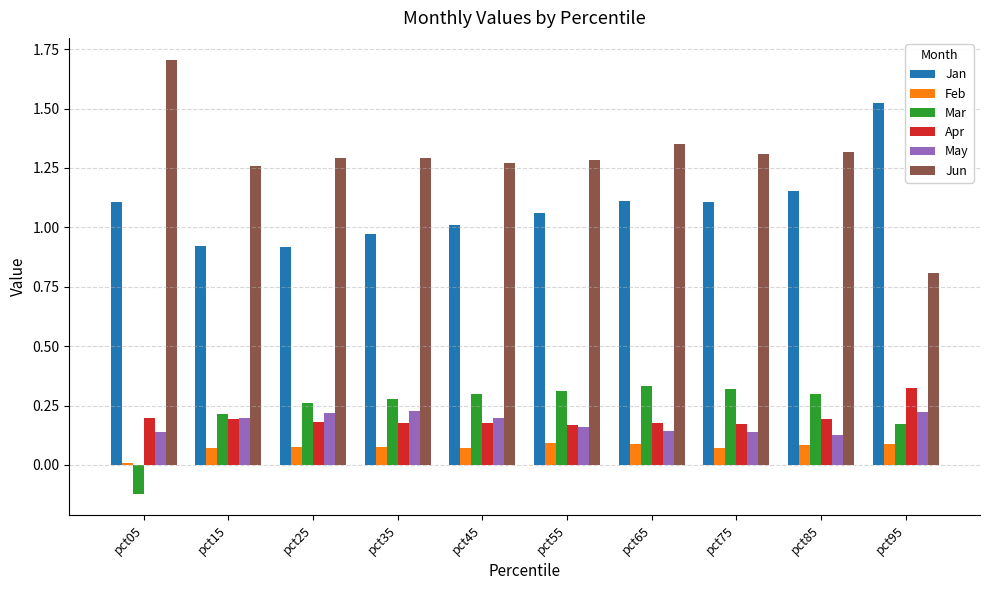

The value of May at pct85 is 0.2. True or false?

False